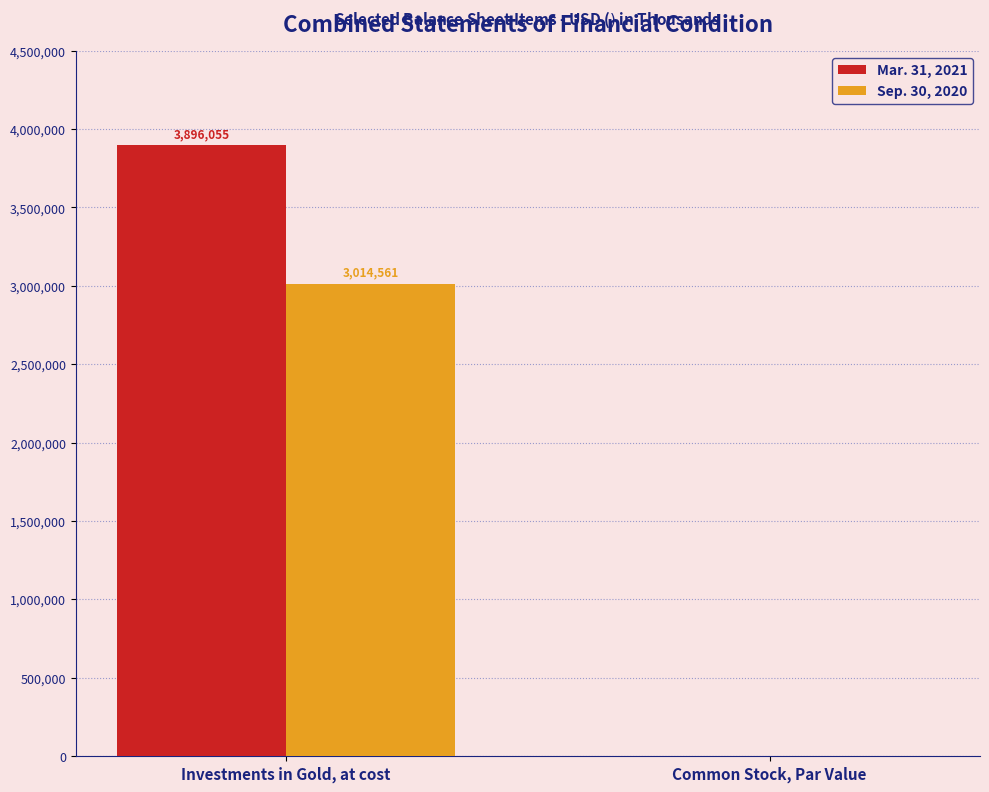

How many data points does each series have?

2